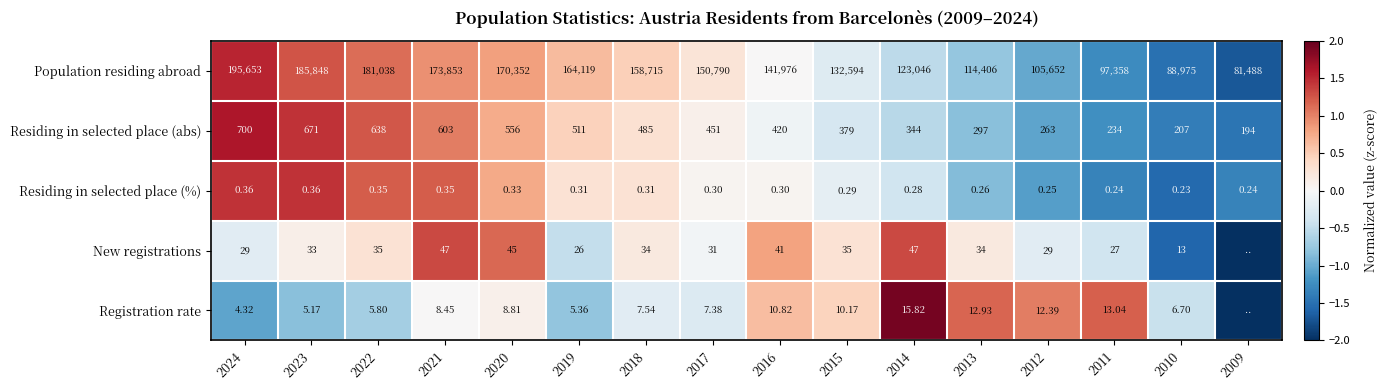

Is the value of Population residing abroad at 2023 greater than the value of Residing in selected place (abs) at 2022?

Yes